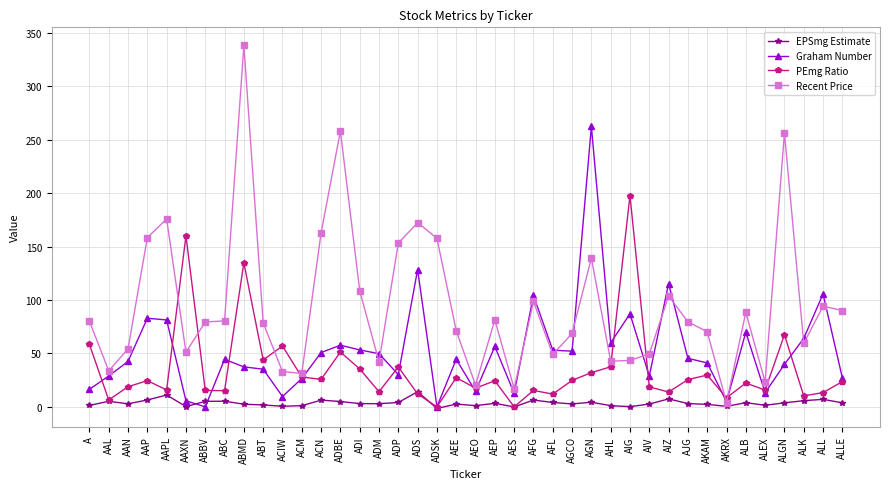

What position from the left is ABT?

10